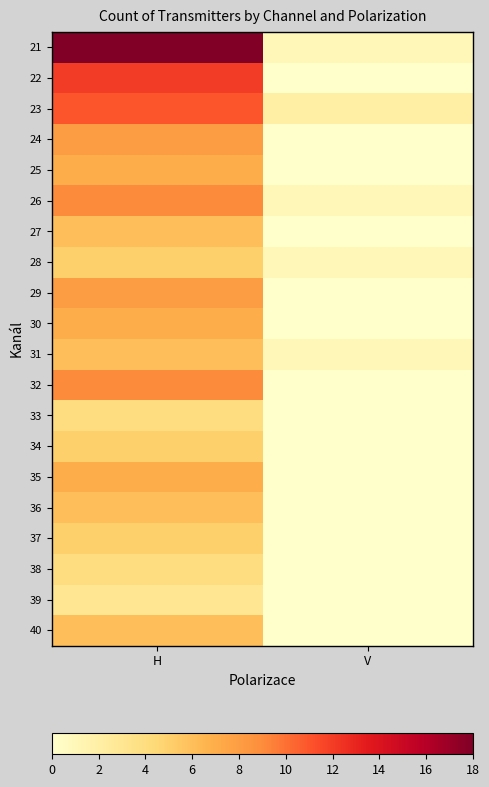

Reading left to right, what are all the values shown in this chart?

21: H=18	V=1
22: H=12	V=0
23: H=11	V=2
24: H=8	V=0
25: H=7	V=0
26: H=9	V=1
27: H=6	V=0
28: H=5	V=1
29: H=8	V=0
30: H=7	V=0
31: H=6	V=1
32: H=9	V=0
33: H=4	V=0
34: H=5	V=0
35: H=7	V=0
36: H=6	V=0
37: H=5	V=0
38: H=4	V=0
39: H=3	V=0
40: H=6	V=0